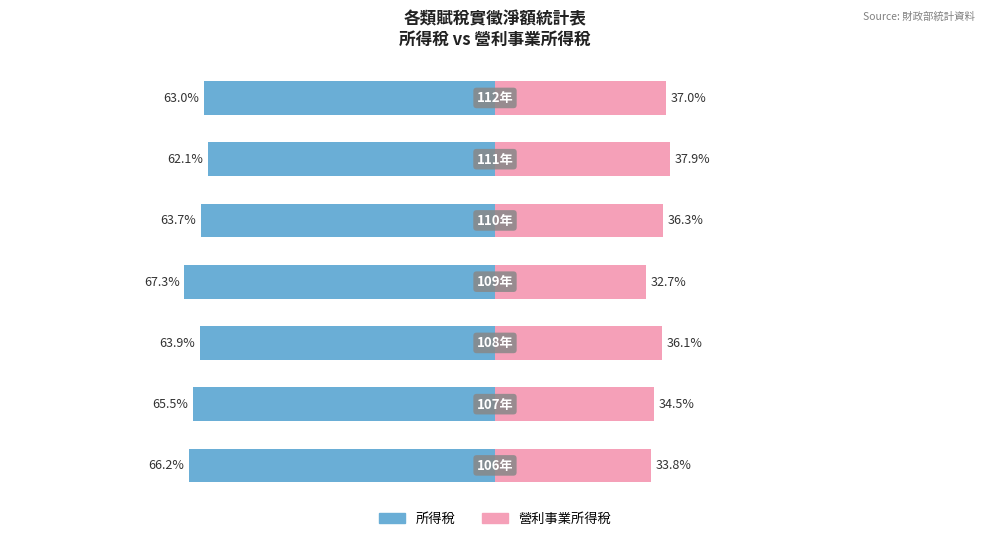

The value of 營利事業所得稅 at −25 is 36.3. True or false?

True